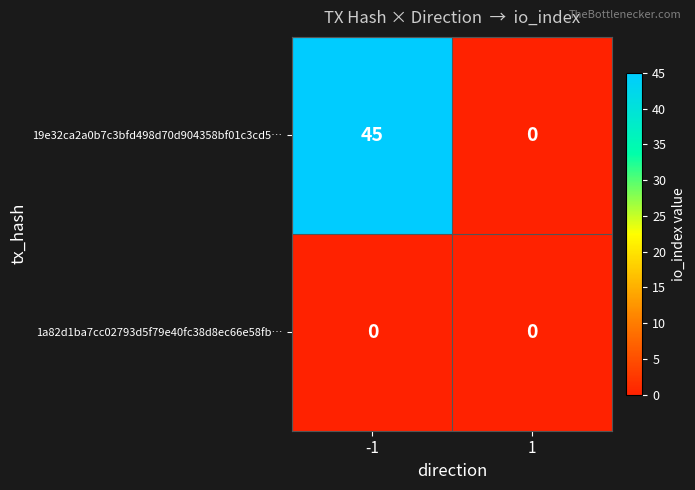

Reading right to left, what are all the values shown in this chart?

19e32ca2a0b7c3bfd498d70d904358bf01c3cd5…: 1=0	-1=45
1a82d1ba7cc02793d5f79e40fc38d8ec66e58fb…: 1=0	-1=0